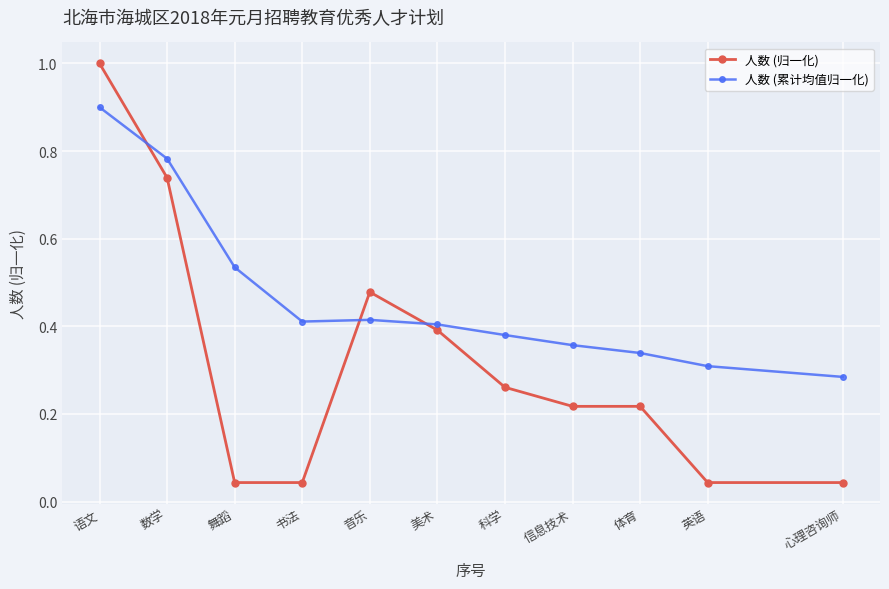

At 体育, list the series in order from largest to smallest.

人数 (累计均值归一化), 人数 (归一化)